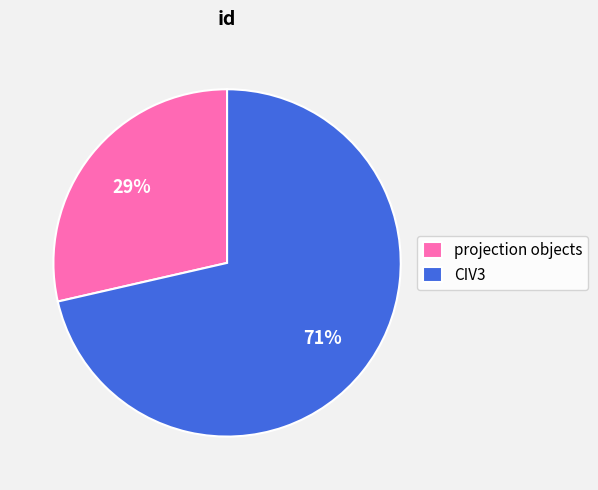

Count the number of slices in the pie.

2